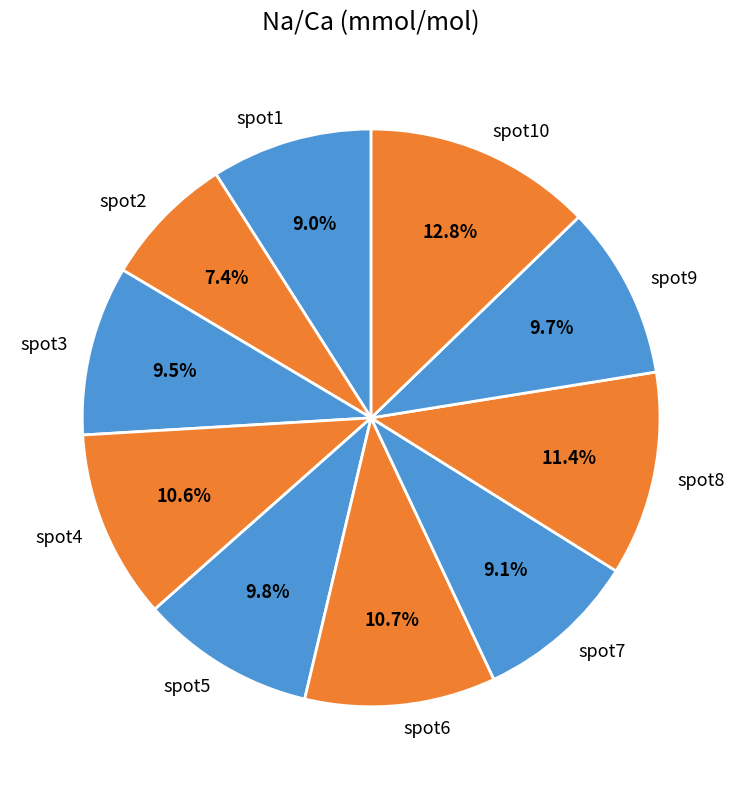

Is there any slice that represents more than half of the pie?

No